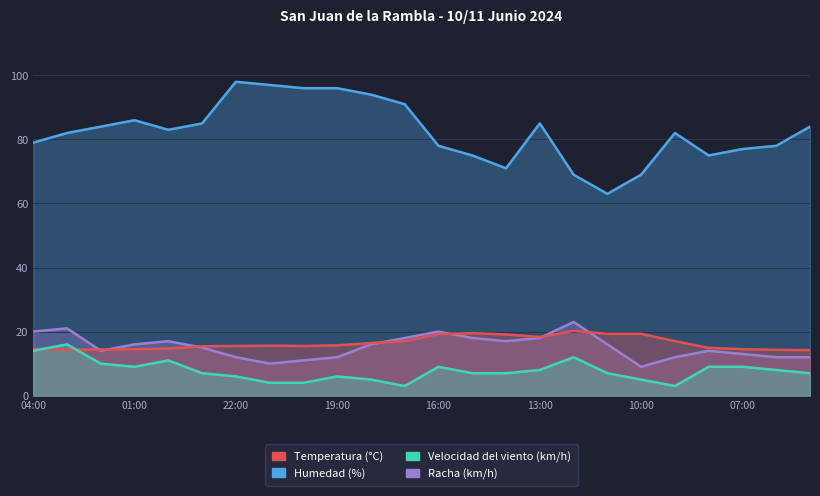

Reading right to left, what are all the values shown in this chart?

Temperatura (°C): 14.2	14.3	14.5	14.9	17.0	19.3	19.3	20.2	18.3	19.1	19.5	19.2	17.0	16.4	15.7	15.5	15.6	15.5	15.4	14.7	14.5	14.4	14.4	14.6
Humedad (%): 84.0	78.0	77.0	75.0	82.0	69.0	63.0	69.0	85.0	71.0	75.0	78.0	91.0	94.0	96.0	96.0	97.0	98.0	85.0	83.0	86.0	84.0	82.0	79.0
Velocidad del viento (km/h): 7.0	8.0	9.0	9.0	3.0	5.0	7.0	12.0	8.0	7.0	7.0	9.0	3.0	5.0	6.0	4.0	4.0	6.0	7.0	11.0	9.0	10.0	16.0	14.0
Racha (km/h): 12.0	12.0	13.0	14.0	12.0	9.0	16.0	23.0	18.0	17.0	18.0	20.0	18.0	16.0	12.0	11.0	10.0	12.0	15.0	17.0	16.0	14.0	21.0	20.0